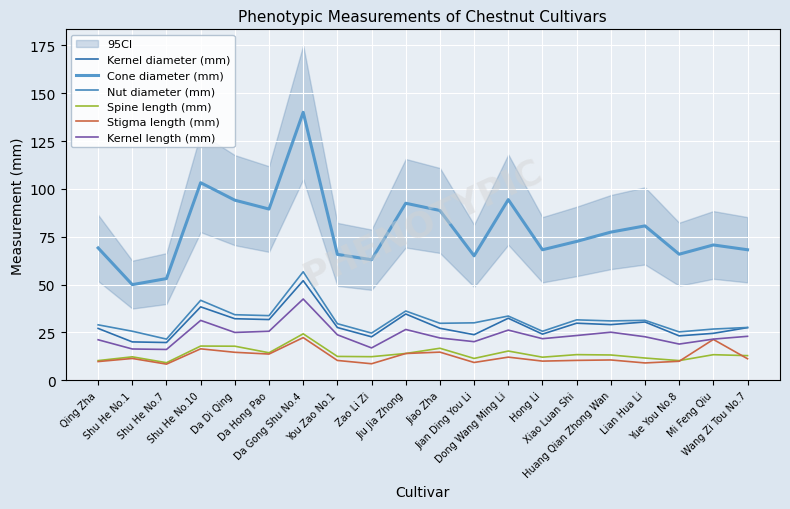

What is the difference between the Nut diameter (mm) values at Hong Li and Zao Li Zi?

1.0